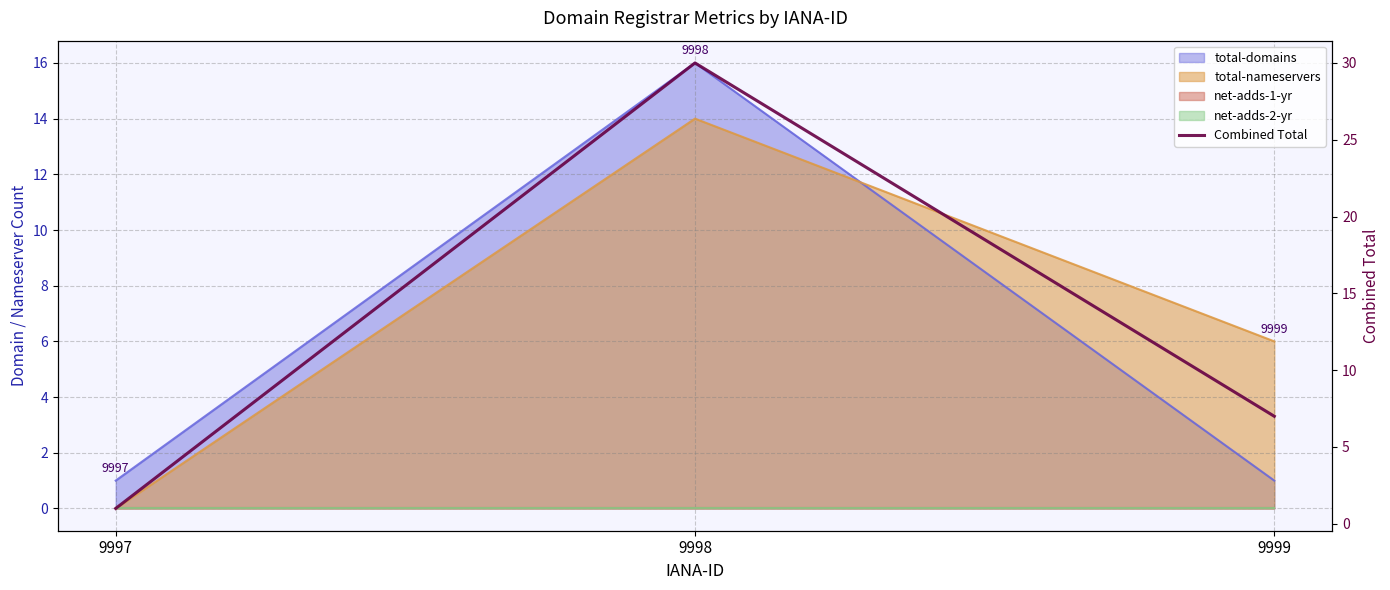

Count the number of values greater than 7.

1